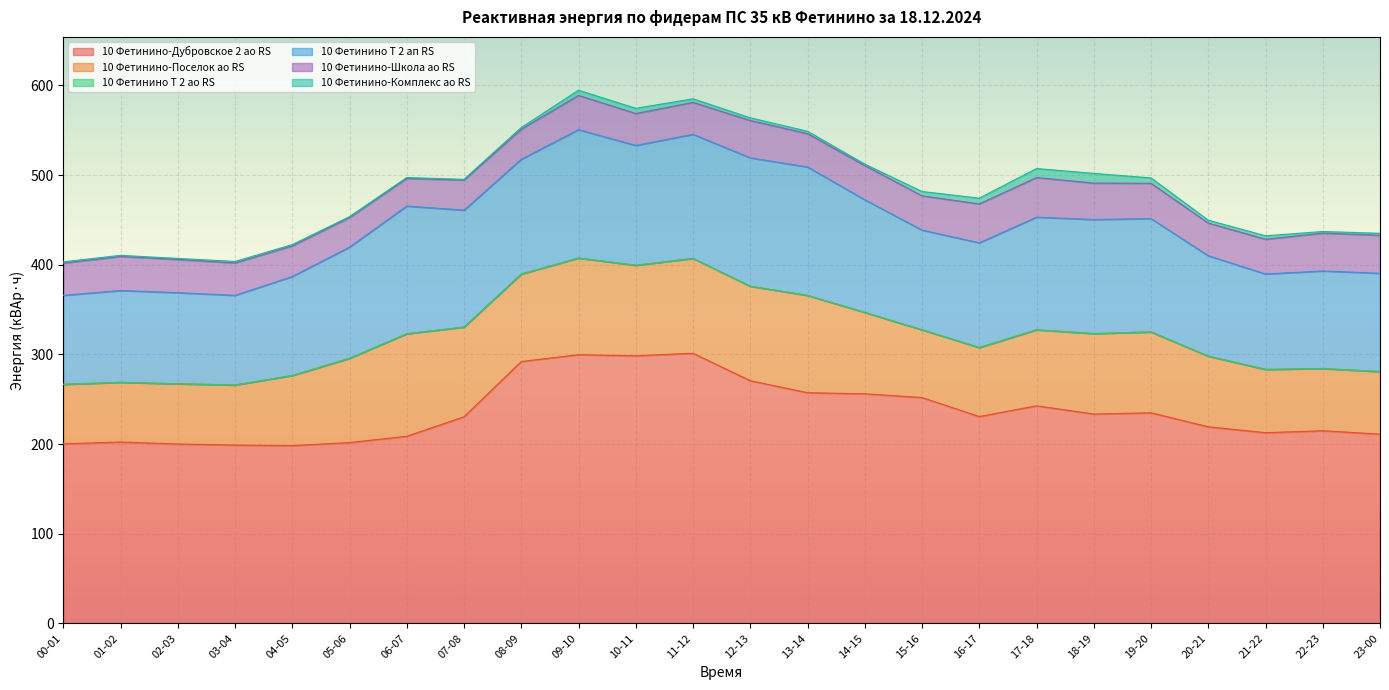

Which series has the largest range (max minus min)?

10 Фетинино-Дубровское 2 ао RS